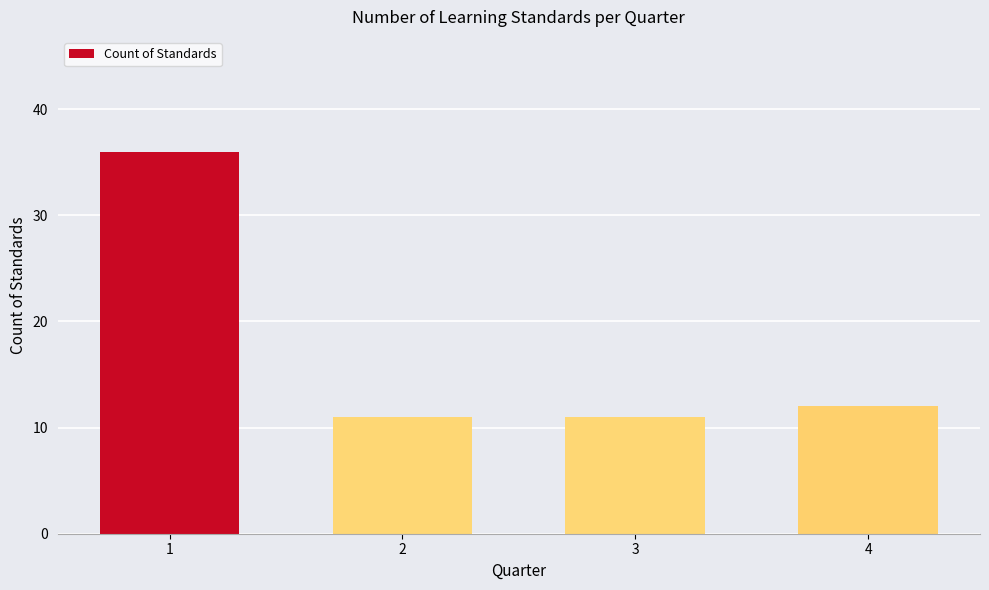

Where is the data nearest to the value 23?

4